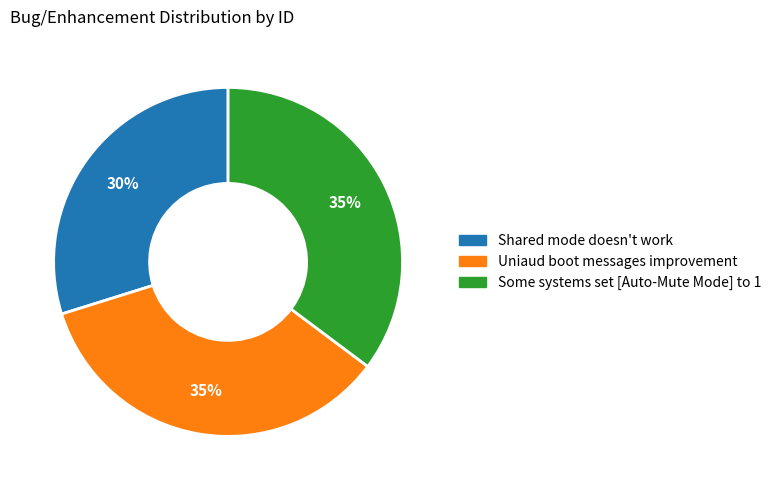

How many segments does this pie chart have?

3